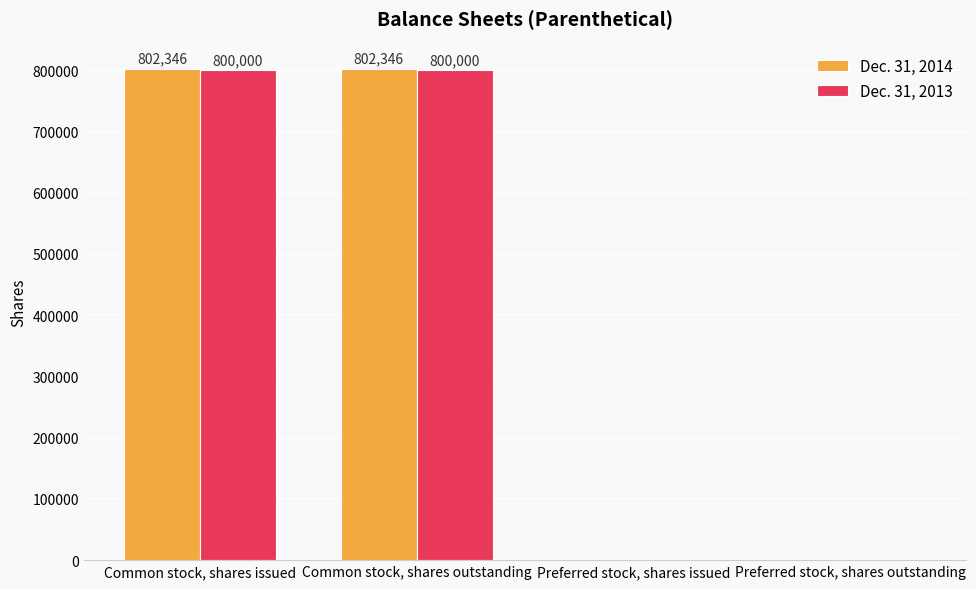

How many groups of bars are there?

4